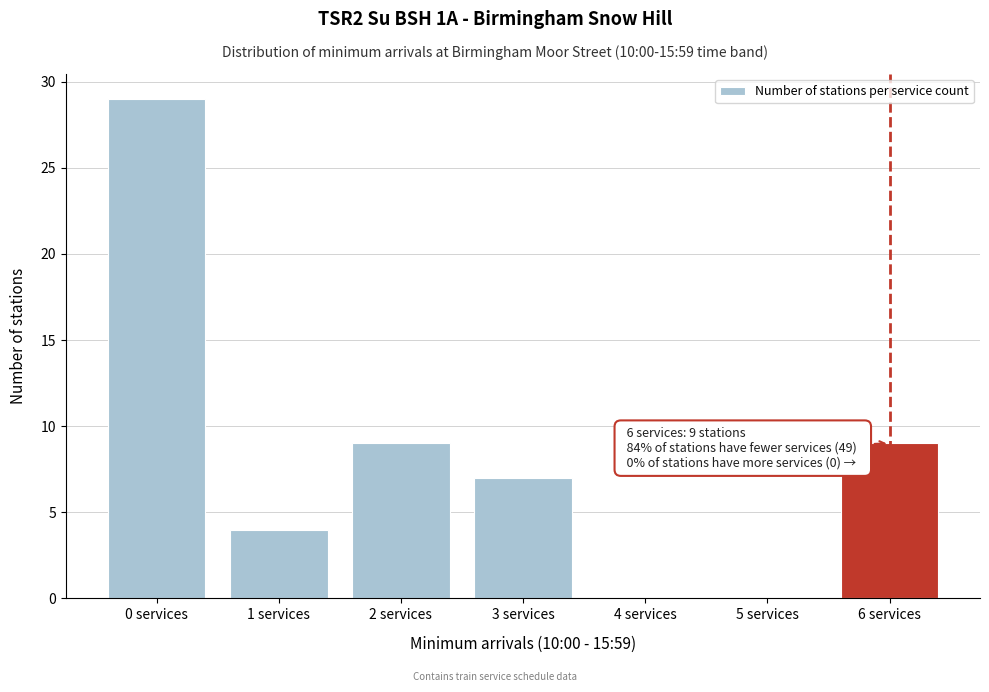

Reading left to right, list all the values displayed in this chart.

0 services=29	1 services=4	2 services=9	3 services=7	4 services=0	5 services=0	6 services=9